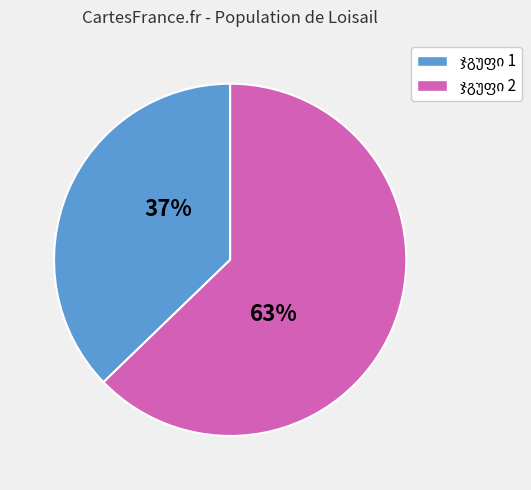

To the nearest percent, what is the average slice percentage?

50%